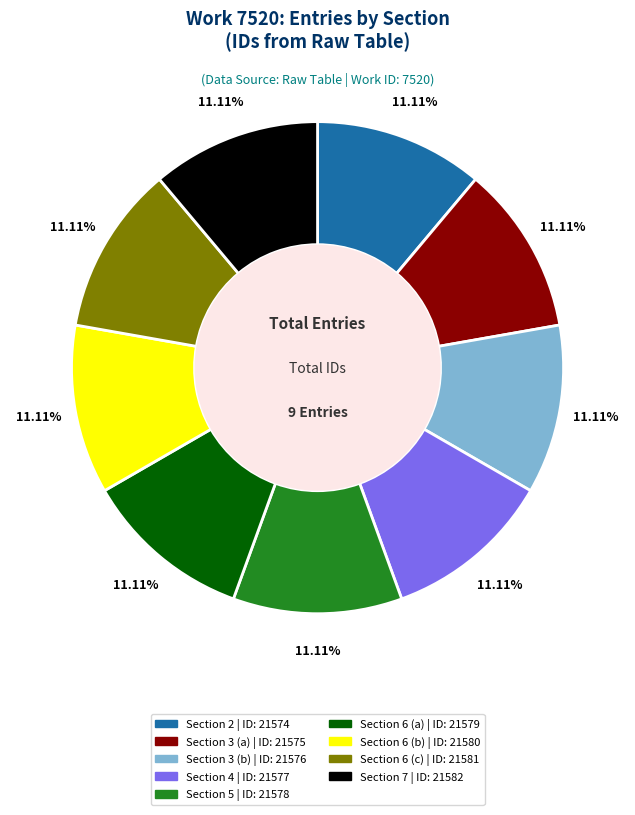

What percentage is the Section 3 (a) slice, to the nearest percent?

11%